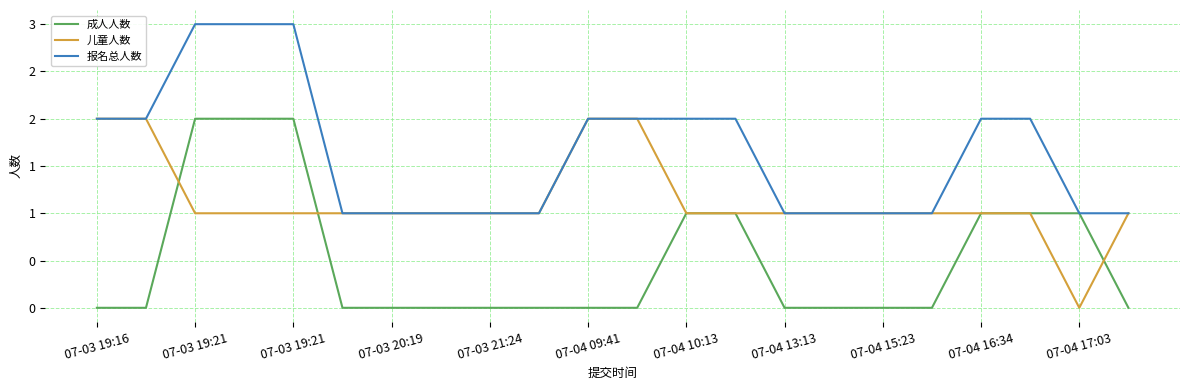

Which series ends up on top after the final intersection of 成人人数 and 儿童人数?

儿童人数